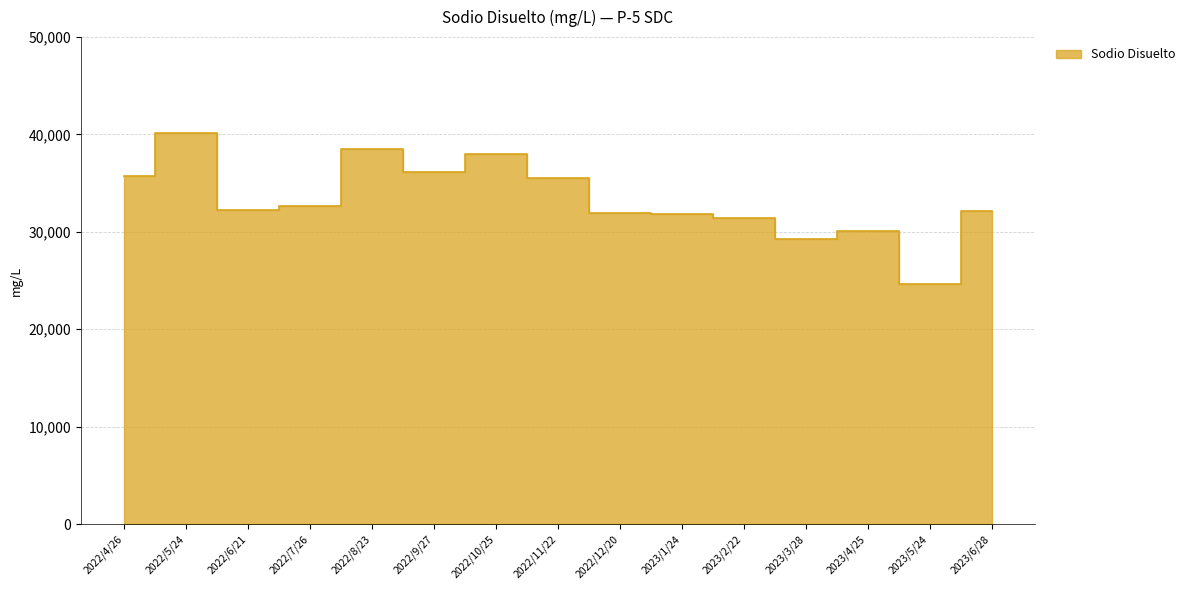

Reading left to right, what are all the values shown in this chart?

35742.0	40201.0	32220.0	32625.7	38555.0	36154.0	37988.0	35565.0	31904.8	31850.2	31429.6	29317.5	30121.3	24625.0	32195.4